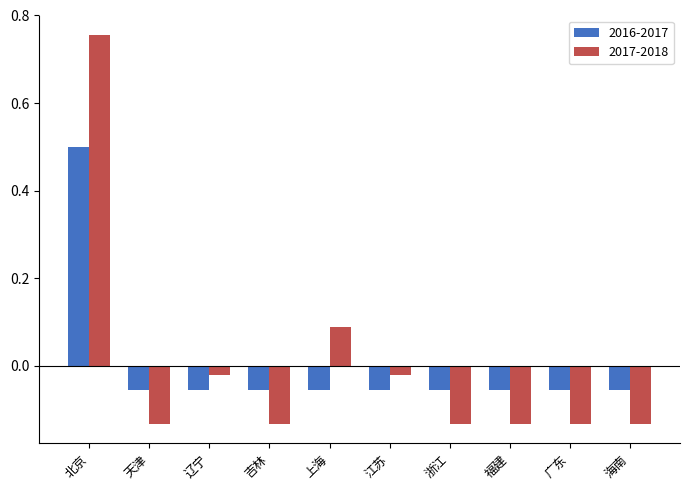

At which category is the sum across all series the highest?

北京